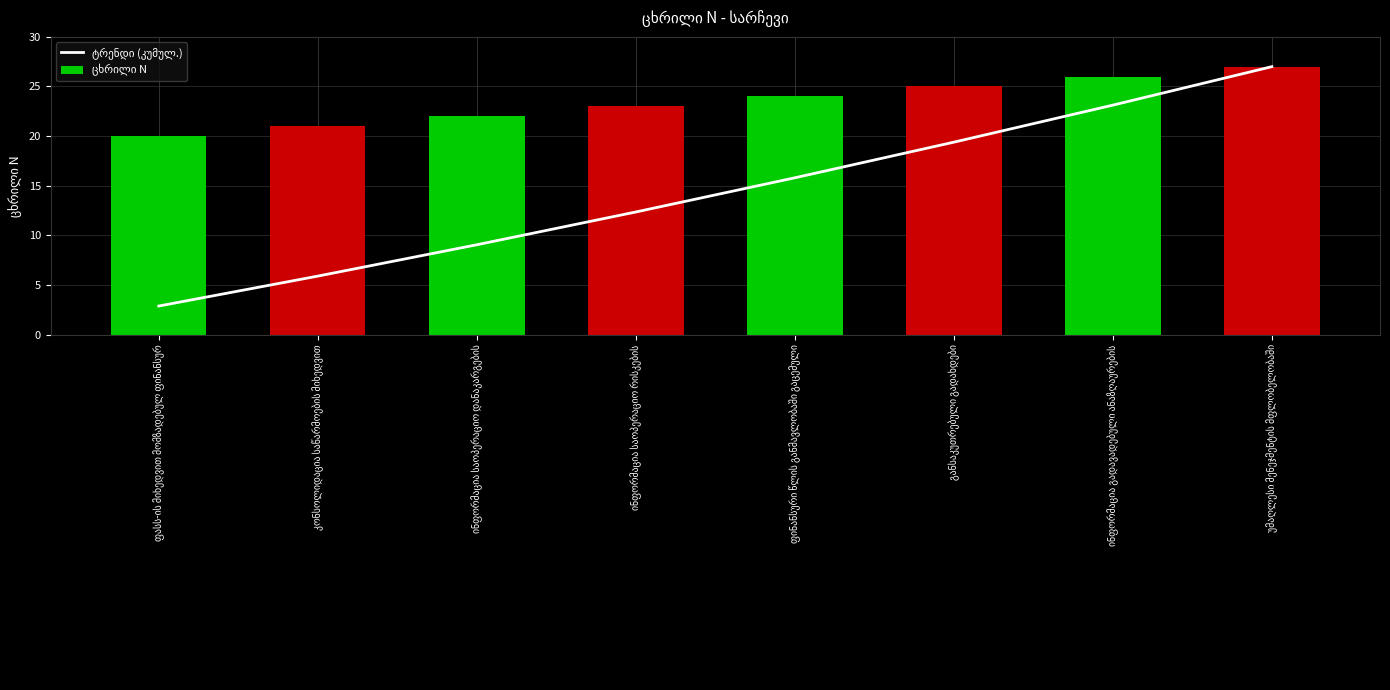

What position from the right is ინფორმაცია საოპერაციო დანაკარგების?

6